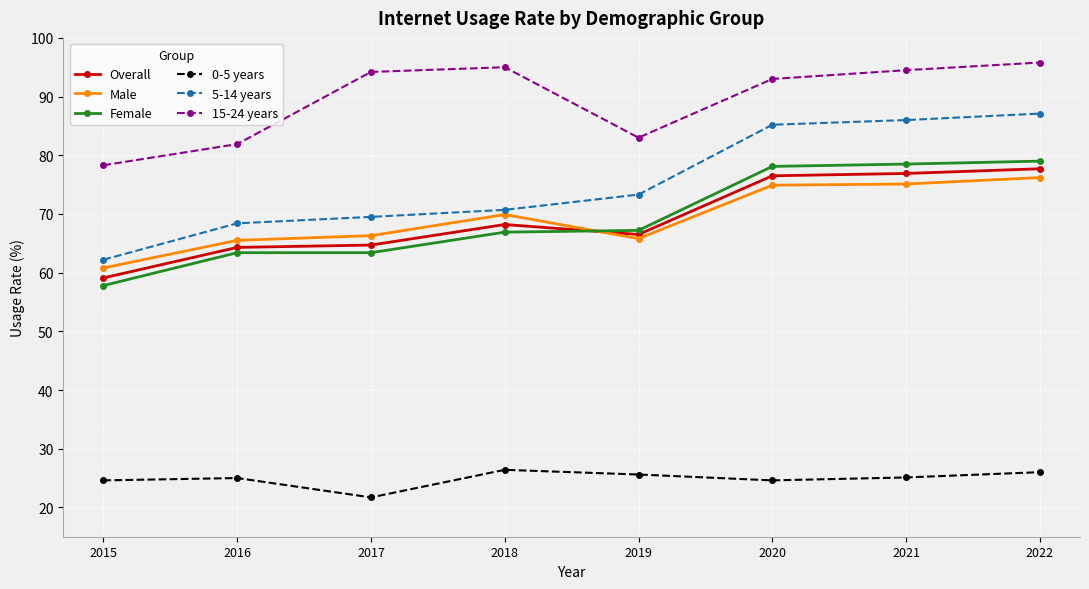

What is the minimum value for 5-14 years?

62.2